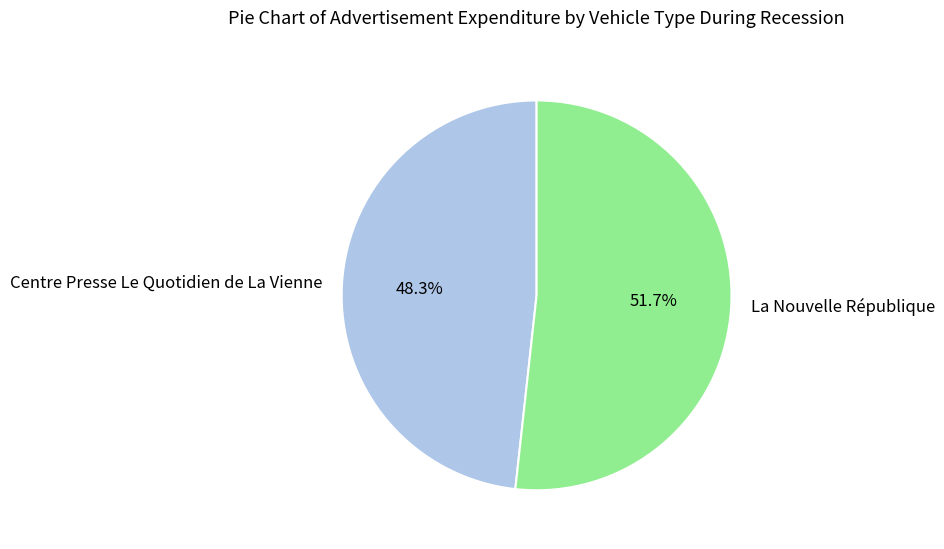

Is it true that La Nouvelle République is 52% of the pie?

True